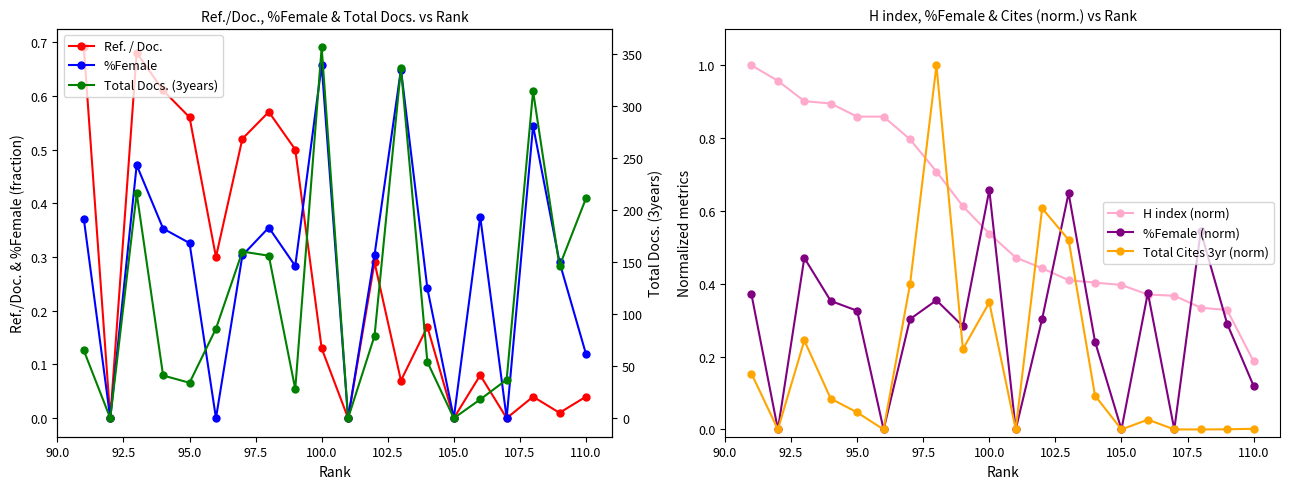

At which label does H index (norm) reach its minimum?

110.0